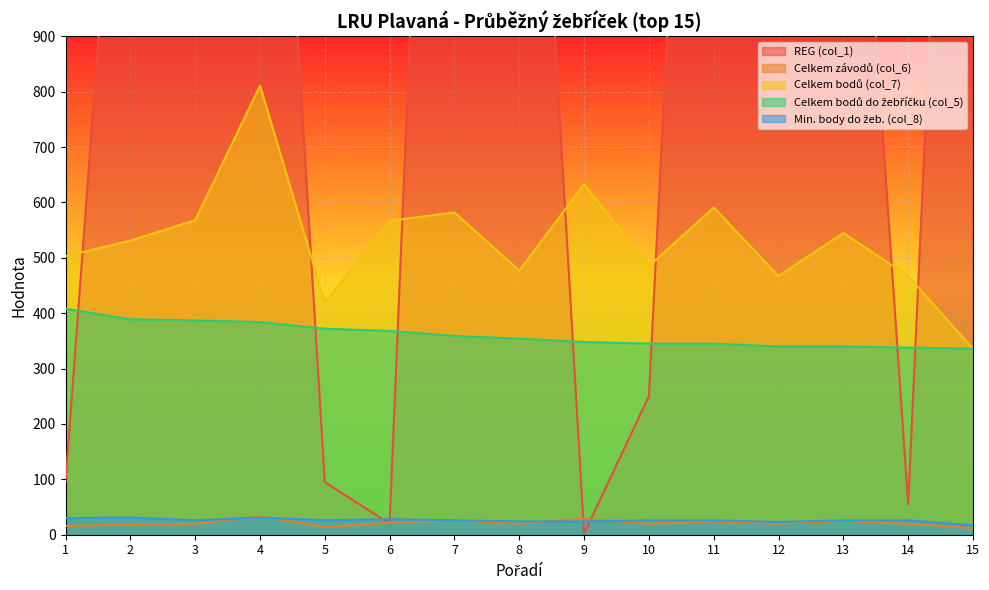

What is the average value of the Celkem bodů do žebříčku (col_5) series?

361